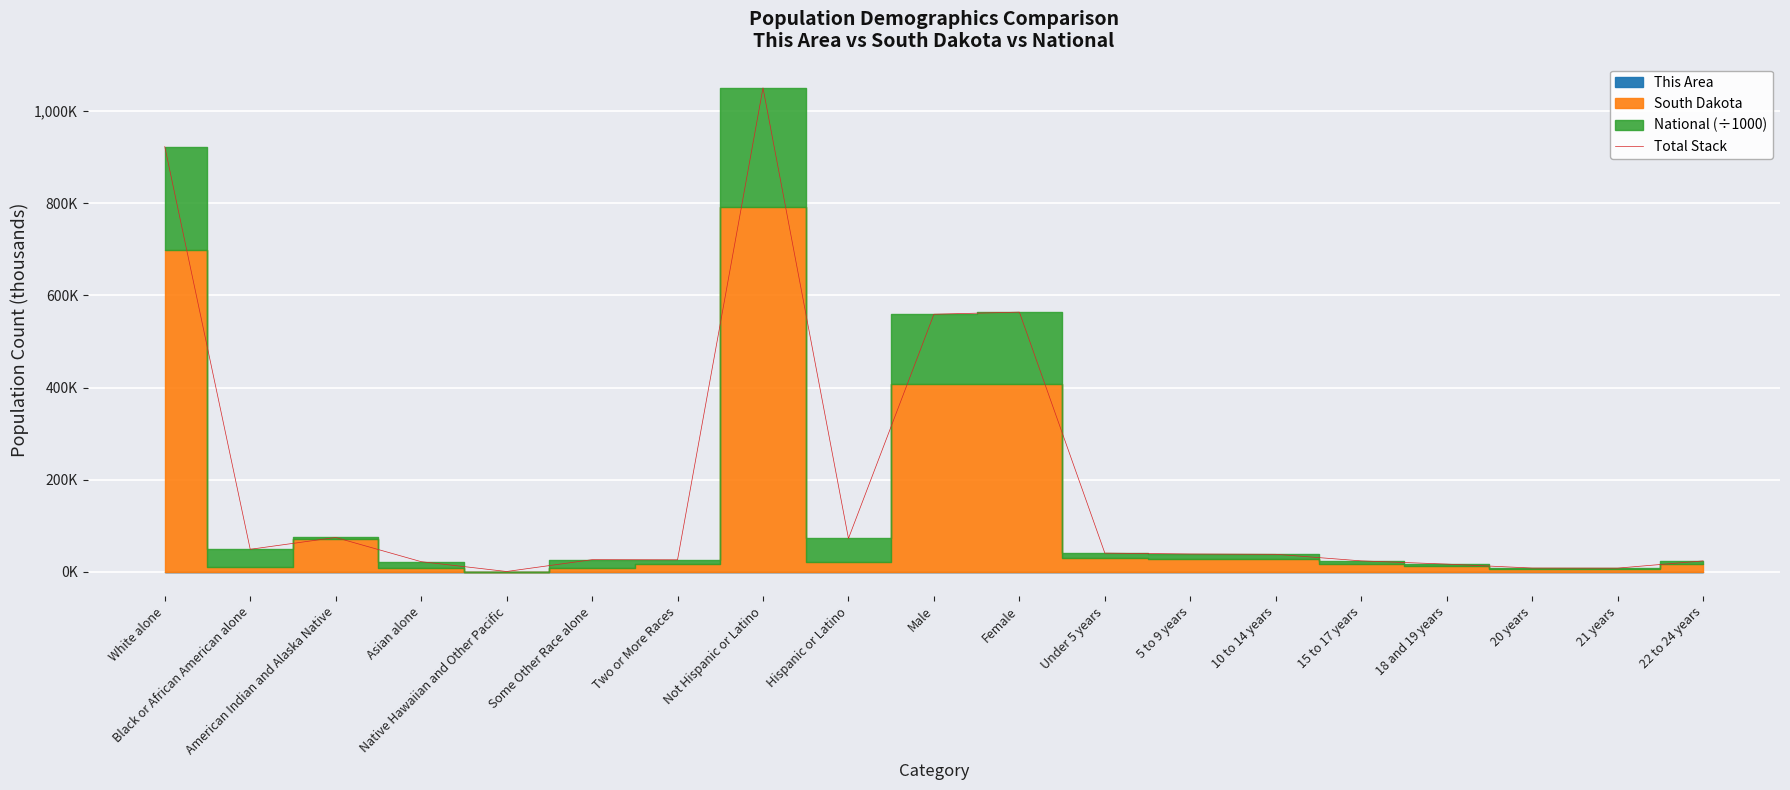

At which category does the chart reach its minimum across all series?

Native Hawaiian and Other Pacific